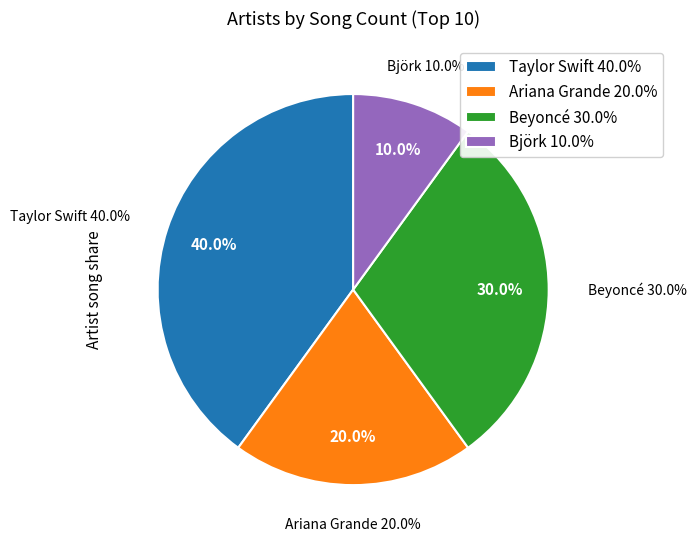

True or false: Ariana Grande accounts for 20% of the total.

True